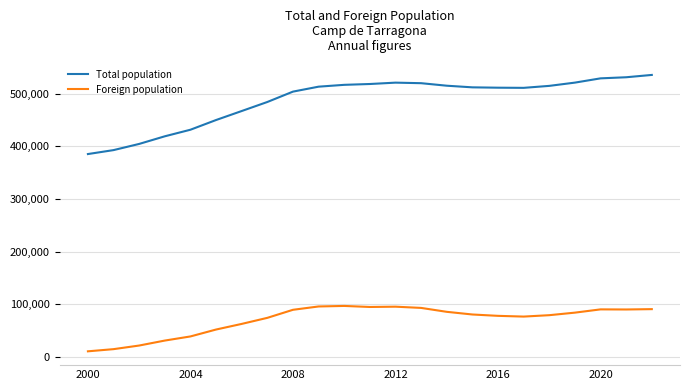

Which series has the largest range (max minus min)?

Total population